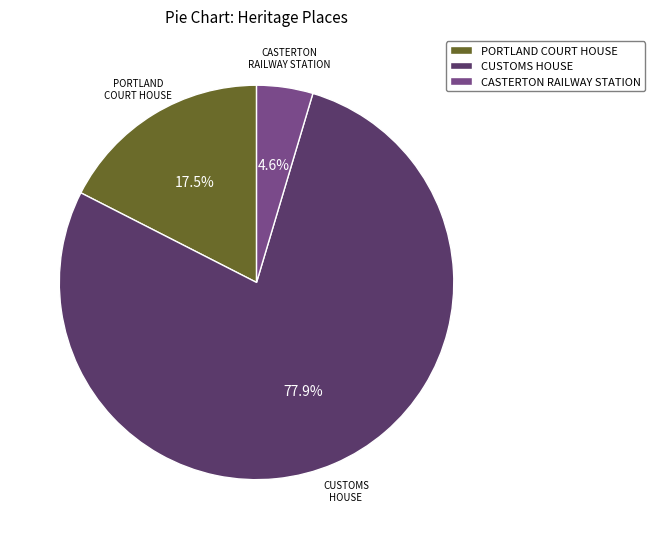

How much of the chart is everything except PORTLAND COURT HOUSE?

82.5%